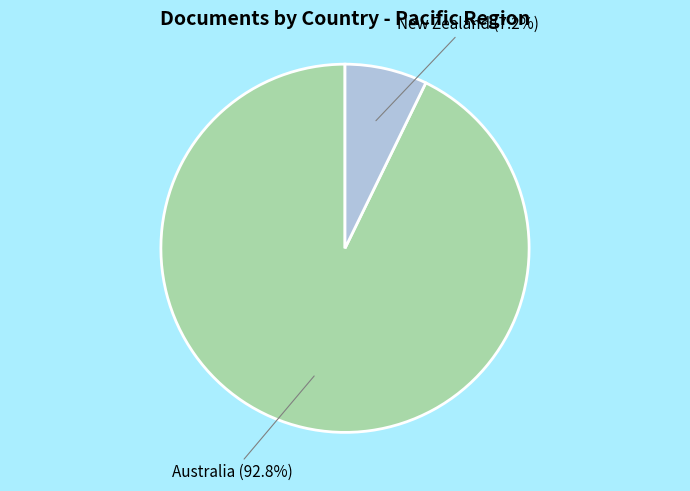

To the nearest percent, what portion does New Zealand represent?

7%